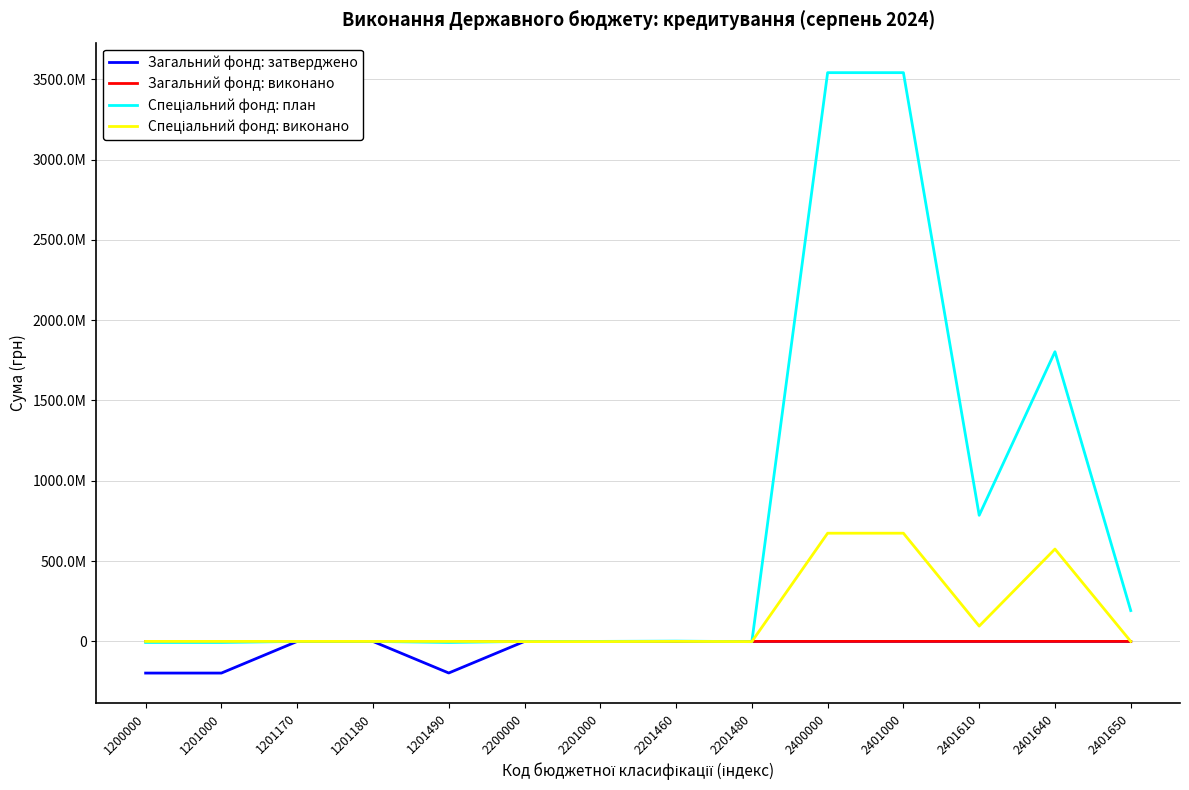

Is this an area chart (filled region under the line)?

No